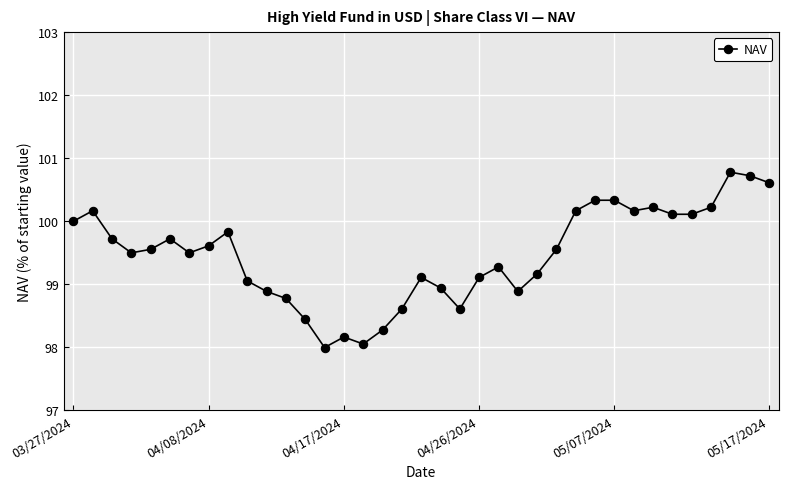

What is the value of the 9th point from the left?

99.8